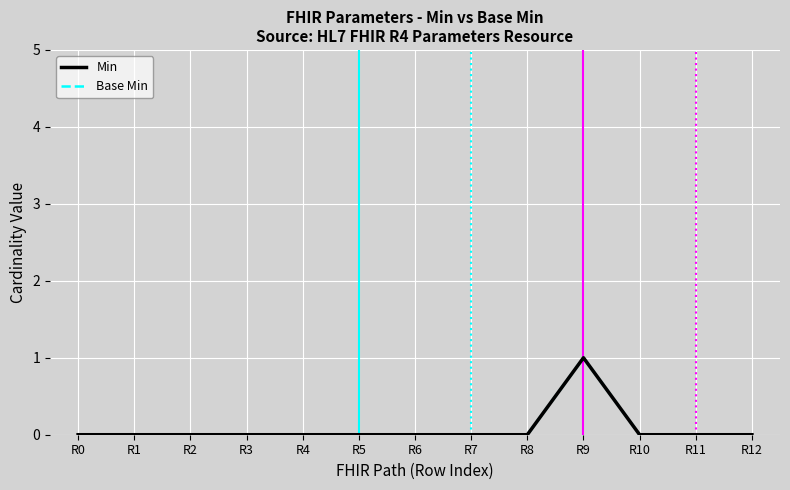

Does the chart have visible grid lines?

Yes